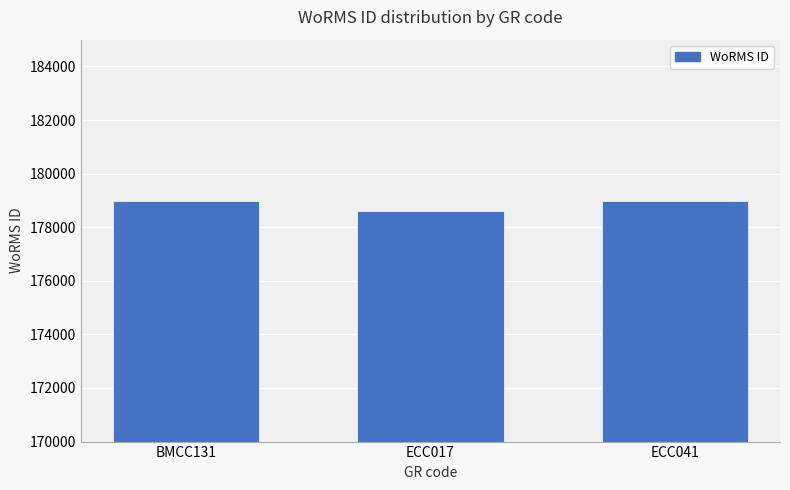

What is the value of the 1st bar from the left?

178972